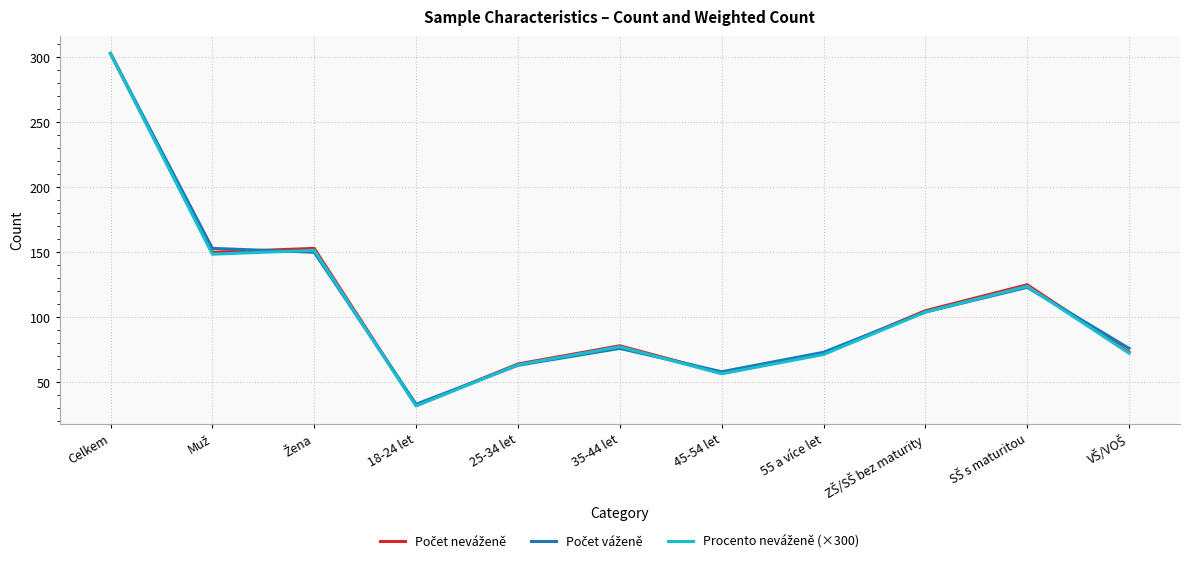

At which category is the sum across all series the highest?

Celkem